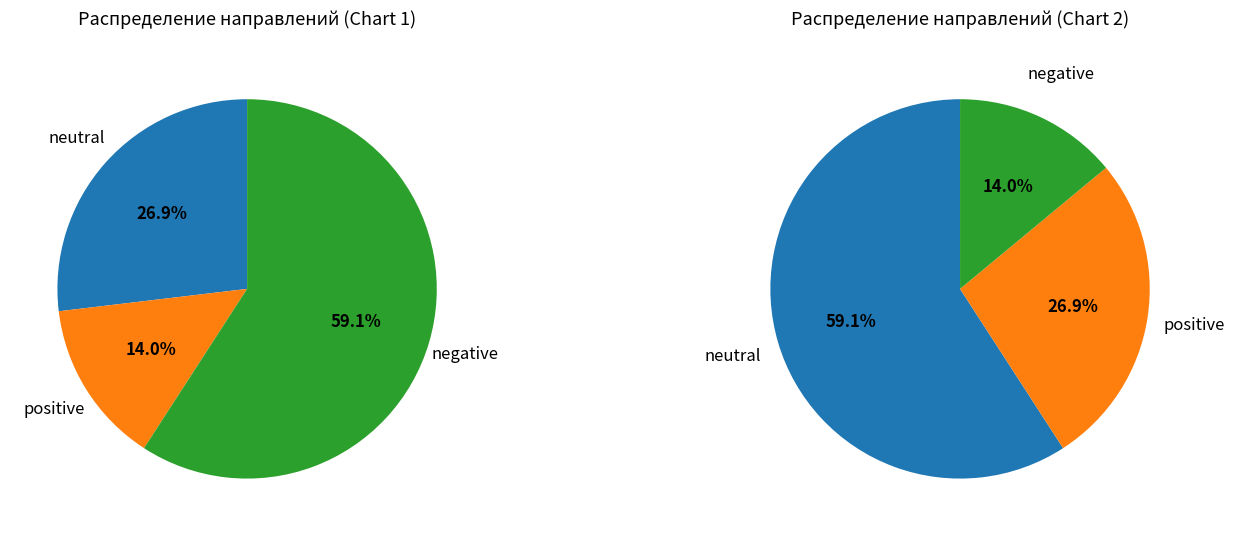

Is up the majority of the pie?

No